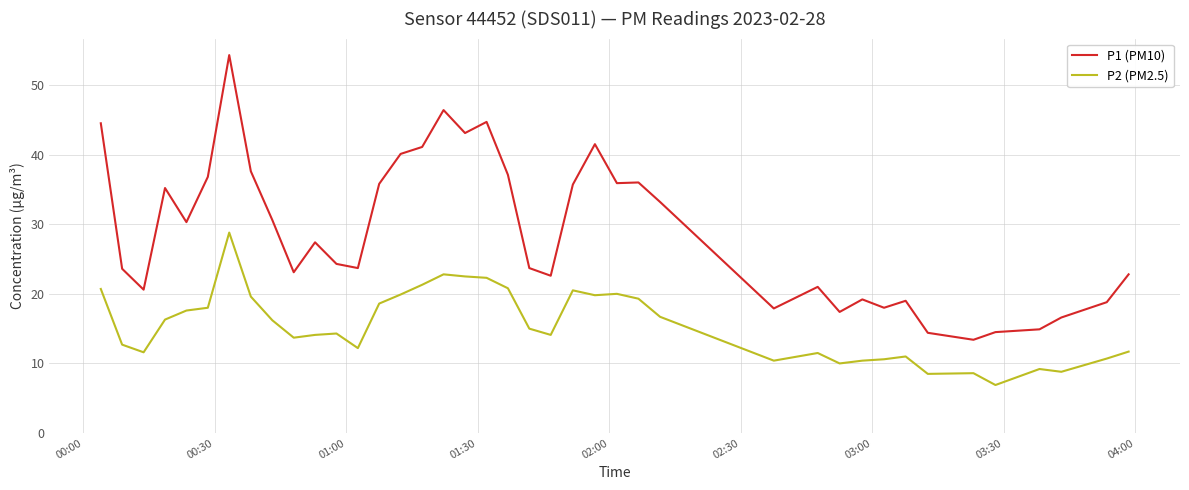

What are all the series names shown in the legend?

P1 (PM10), P2 (PM2.5)